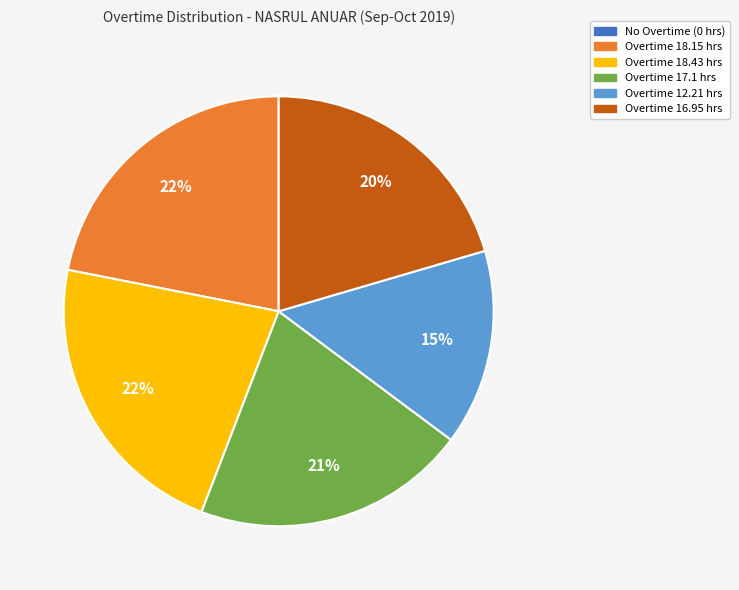

To the nearest percent, what is the difference between the largest and smallest slice percentages?

22%